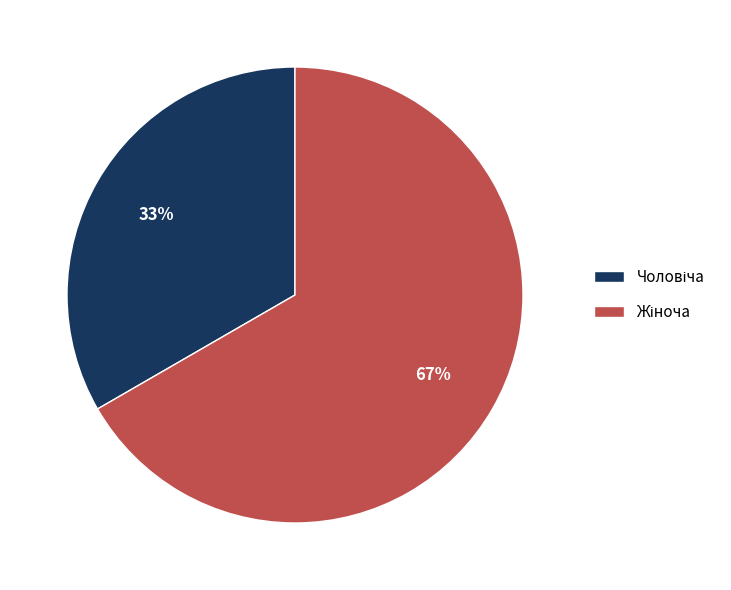

Count the number of slices in the pie.

2